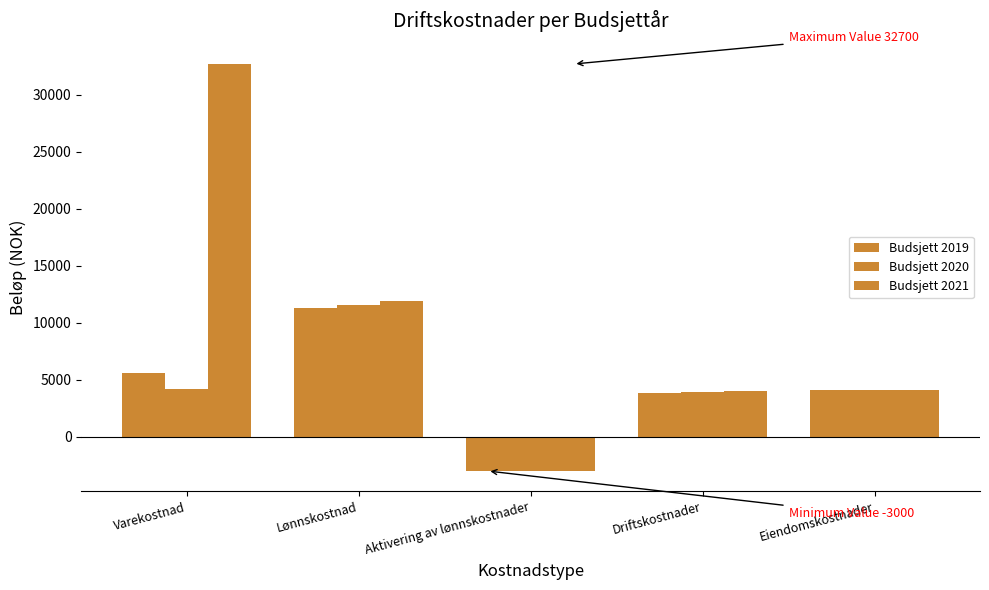

Does the chart contain any negative values?

Yes